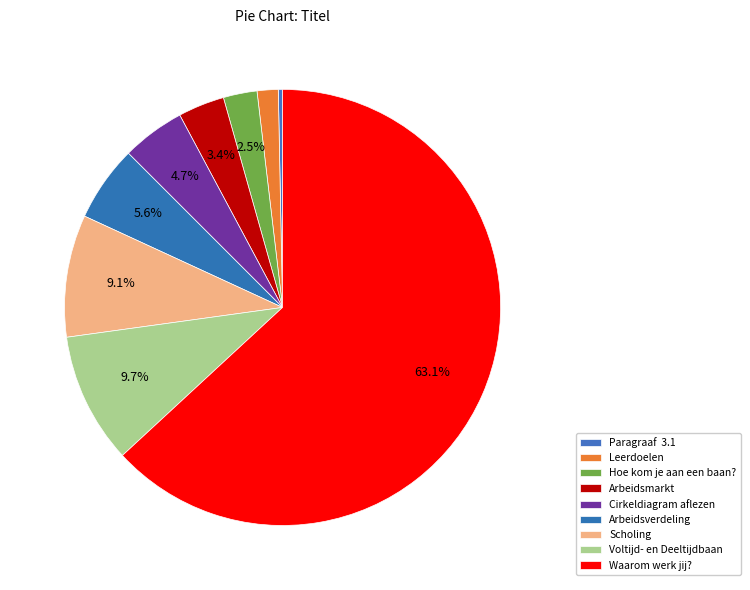

How many segments does this pie chart have?

9